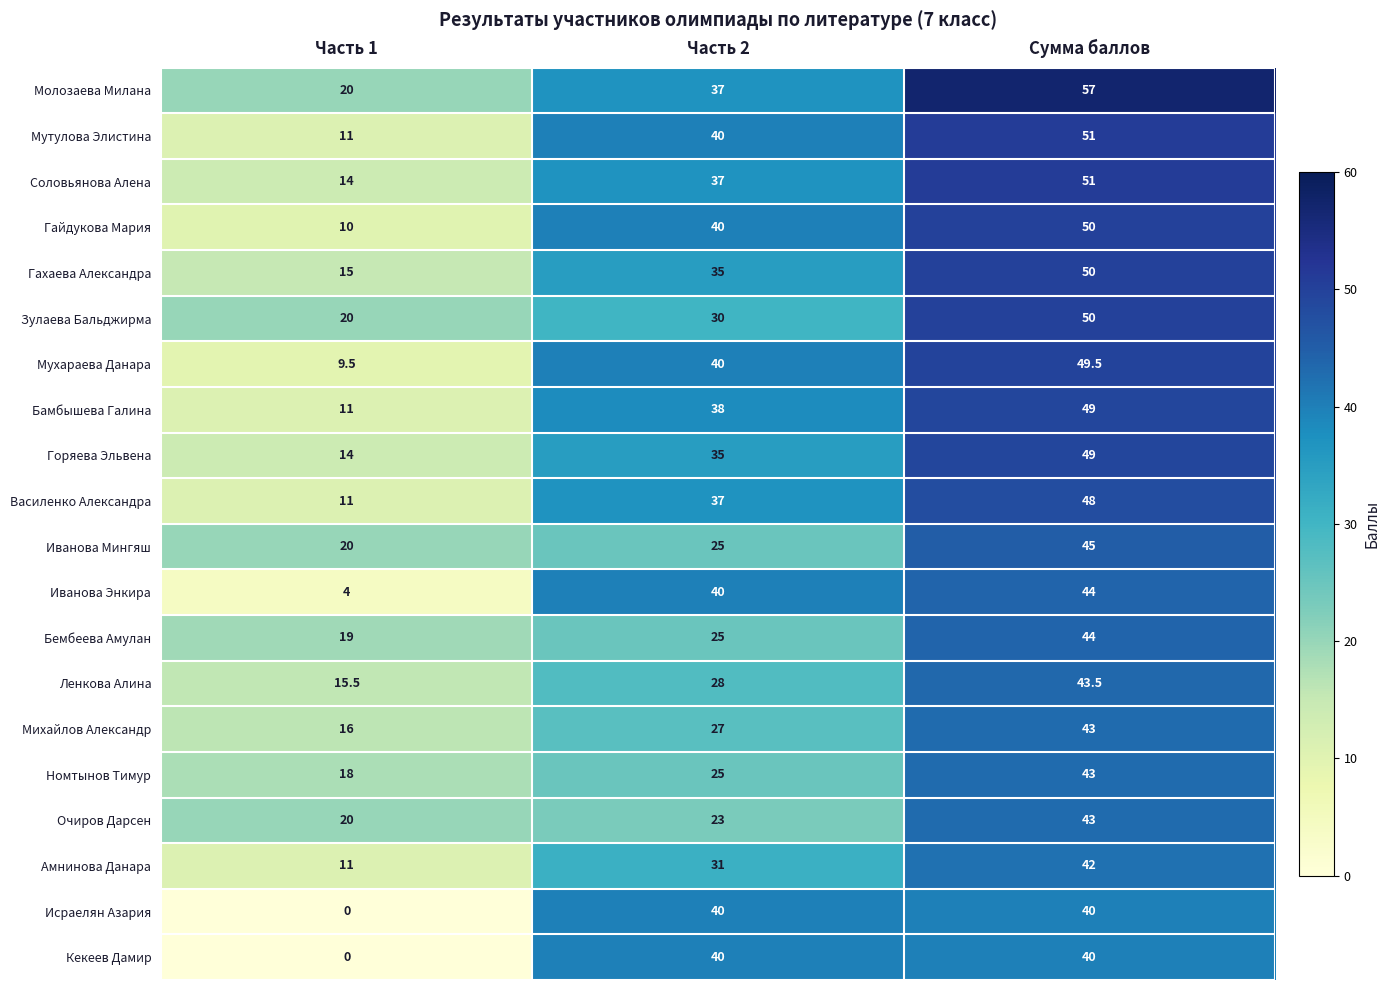

What is the spread (max minus min) of values at Часть 2?

17.0